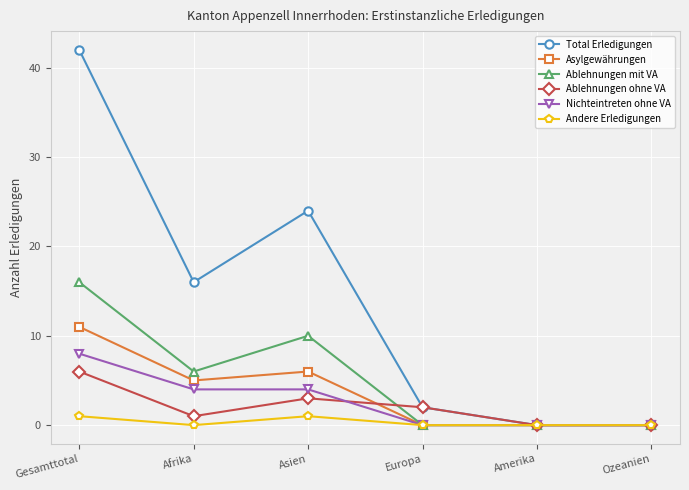

What is the difference between the maximum and minimum values in the Total Erledigungen series?

42